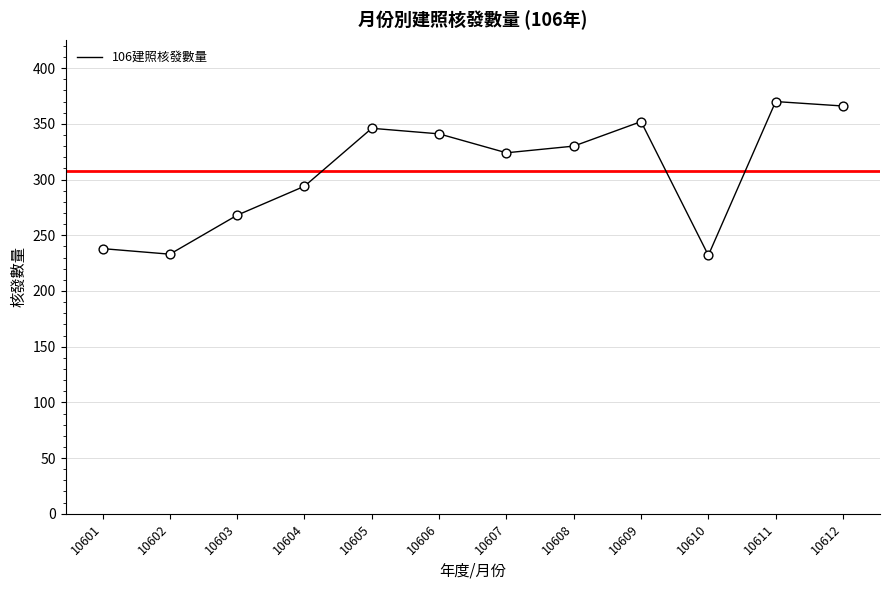

What is the ratio of the value at 10608 to the value at 10612?

0.9